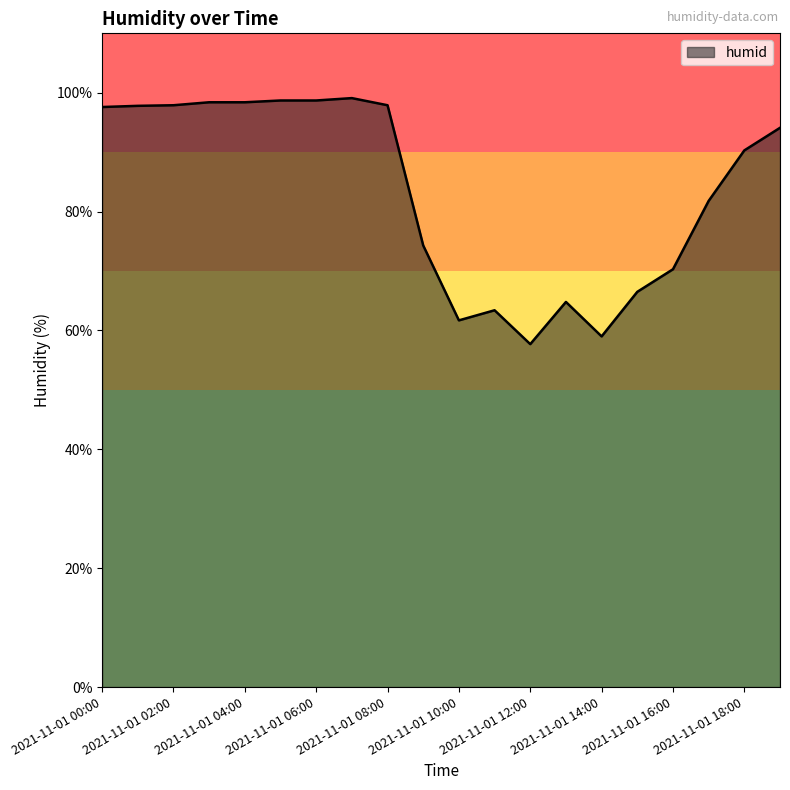

What is the difference between the maximum and minimum values?

41.4